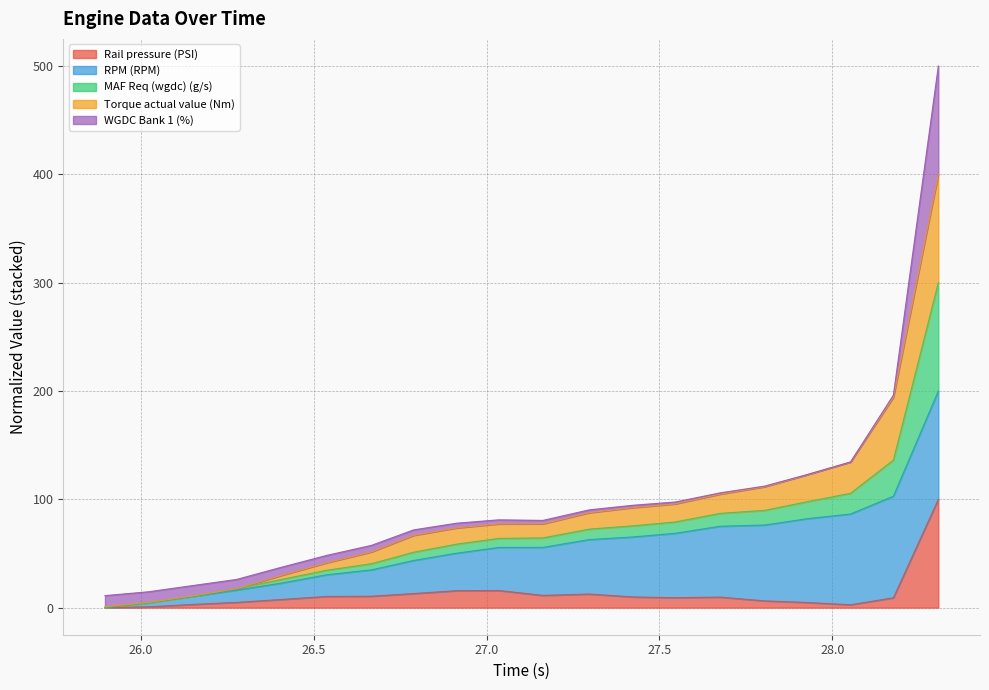

Does the chart have visible grid lines?

Yes